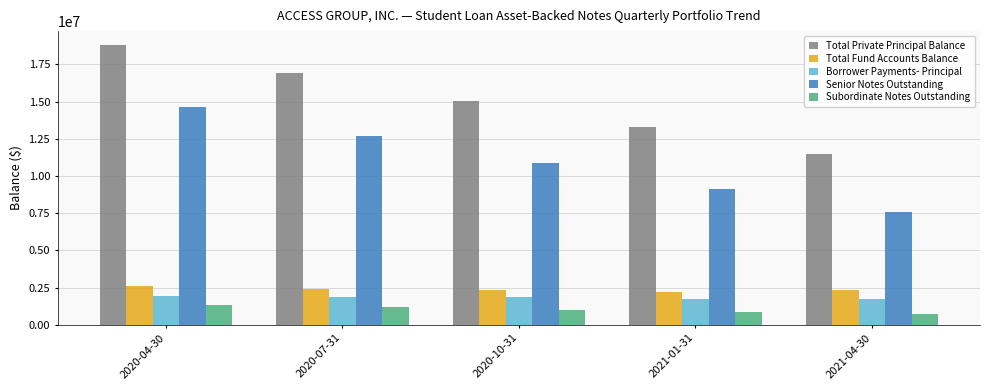

What is the maximum value shown in the chart?

18788189.6